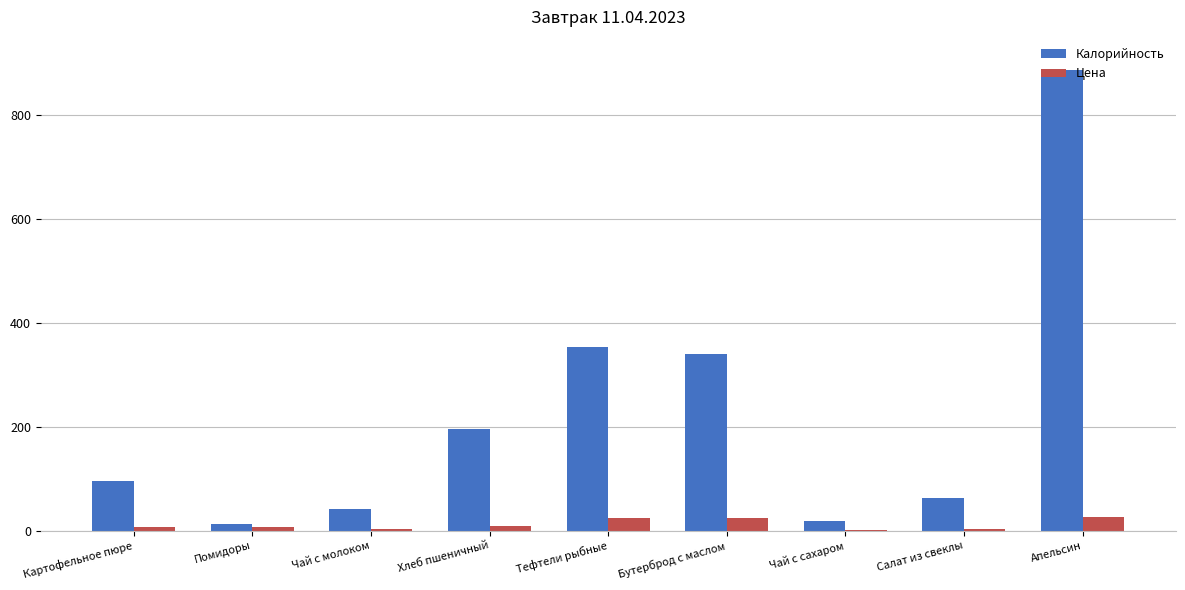

The value of Калорийность at Картофельное пюре is 95.0. True or false?

True